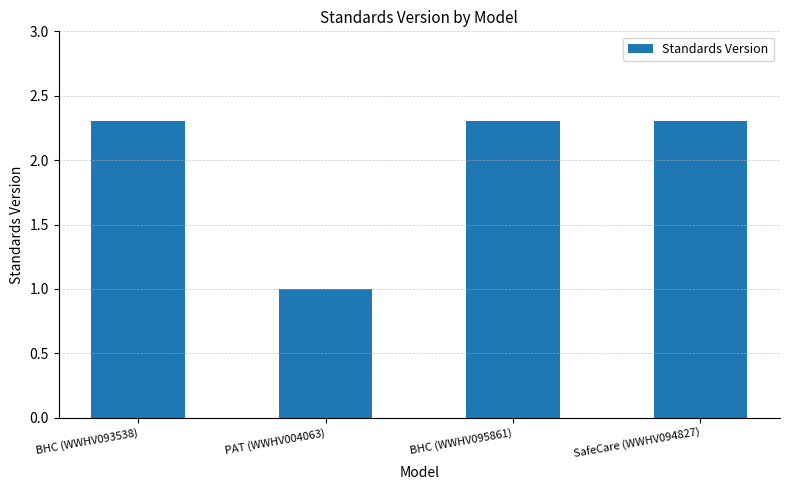

Where is the data nearest to the value 1?

PAT (WWHV004063)